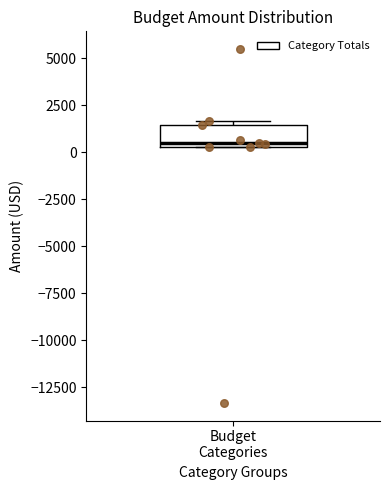

Where is the lower edge of the box for Budget Categories on the y-axis? The values are not printed on the chart, so give them approximately, as read against the axis.

500